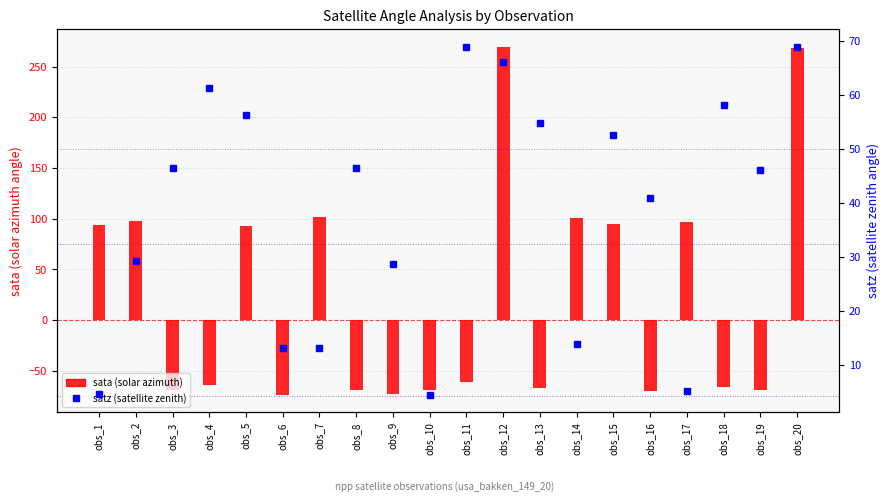

What is the difference between the highest and lowest values at obs_13?

121.7